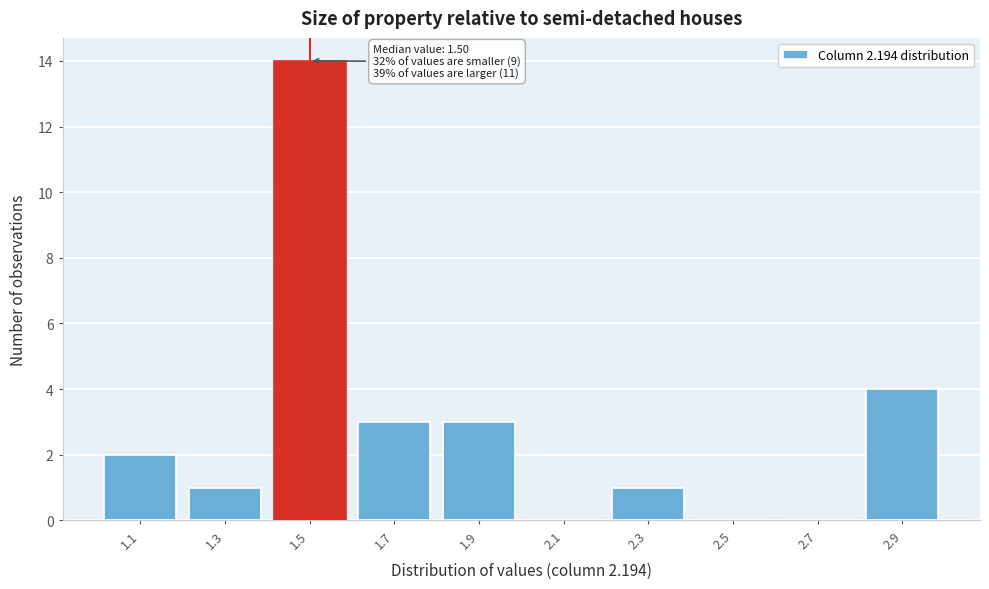

Which range on the x-axis has the tallest bar?

1.4 to 1.6